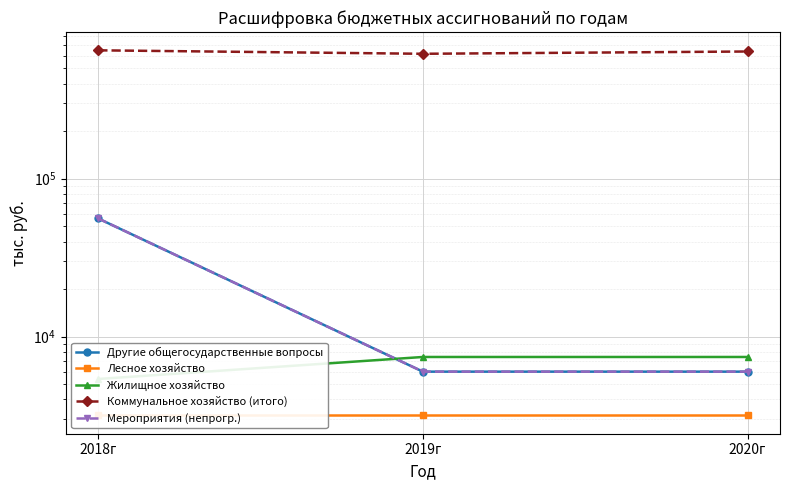

What is the label of the 3rd point from the right?

2018г